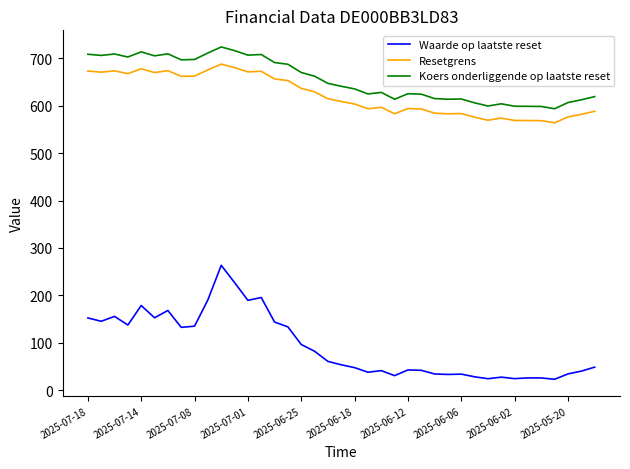

What is the difference between the maximum and minimum values in the Koers onderliggende op laatste reset series?

130.2